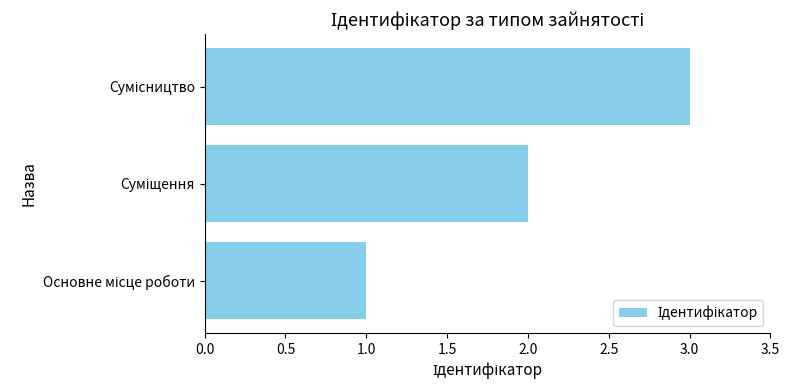

What is the maximum value shown in the chart?

3